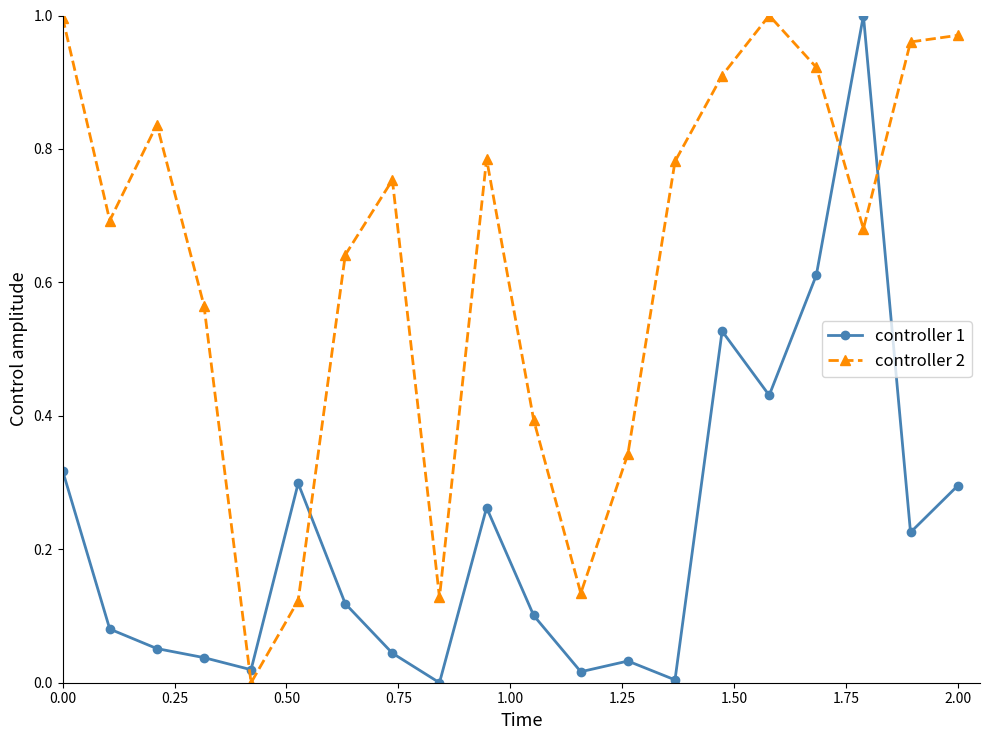

True or false: controller 1 has more than 0 points higher than both neighbors.

True